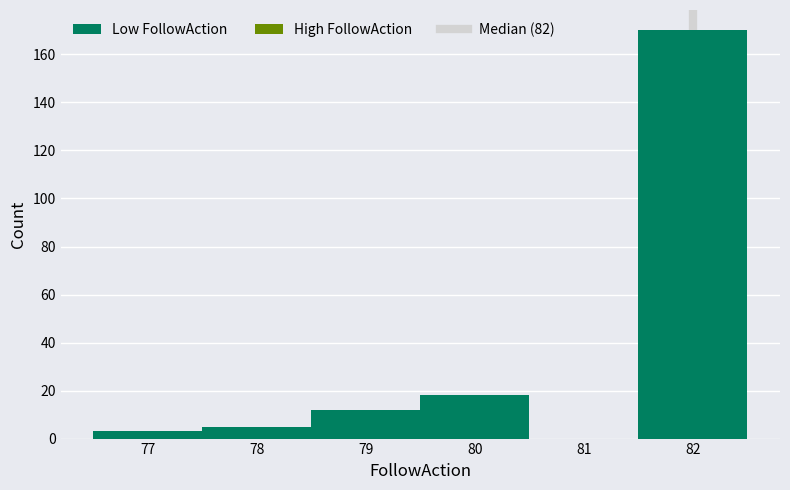

Reading left to right, list every bar in this chart as the range it spans on the x-axis followed by its height. The values are not printed on the chart, so give them approximately, as read against the axis.

76.5 to 77.5: 4
77.5 to 78.5: 6
78.5 to 79.5: 12
79.5 to 80.5: 18
80.5 to 81.5: 0
81.5 to 82.5: 170